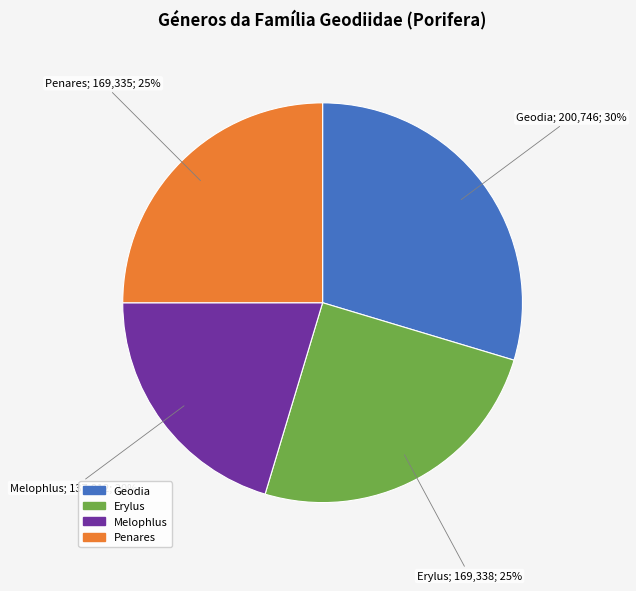

To the nearest percent, what is the combined percentage of Geodia and Melophlus?

50%